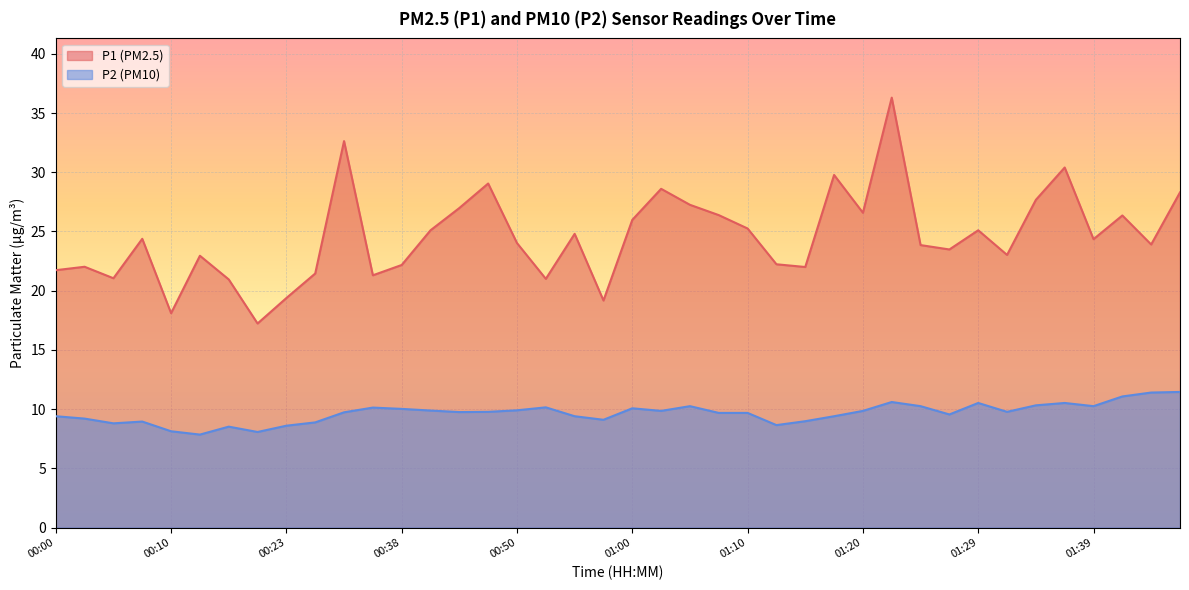

What is the lowest value of the P2 series?

7.8